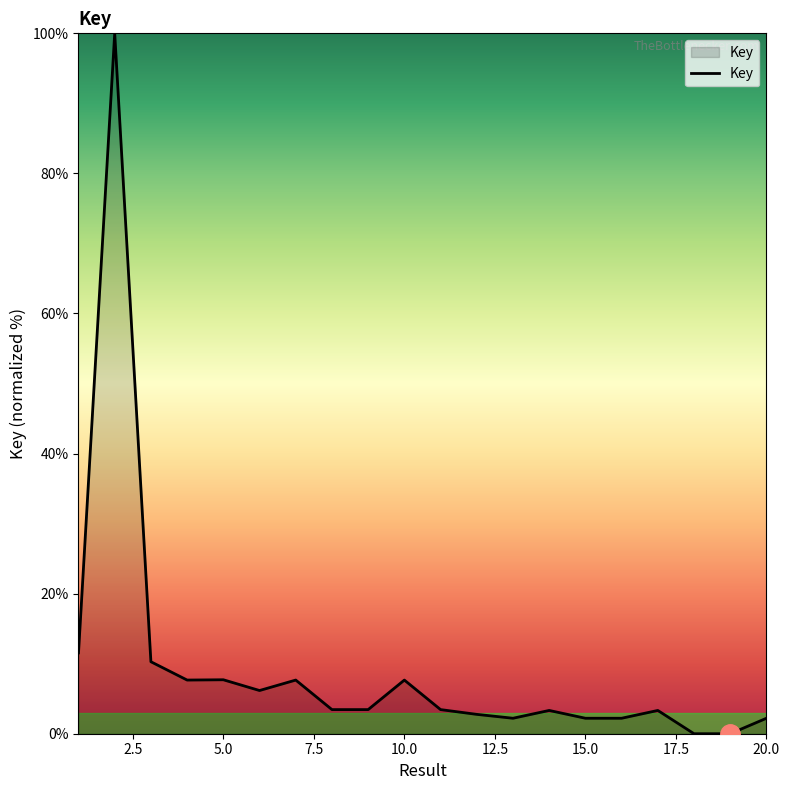

Reading right to left, extract all data points from this chart.

2.2	0.0	0.0	3.3	2.2	2.2	3.3	2.2	2.8	3.4	7.7	3.4	3.4	7.7	6.2	7.7	7.7	10.3	100.0	11.5